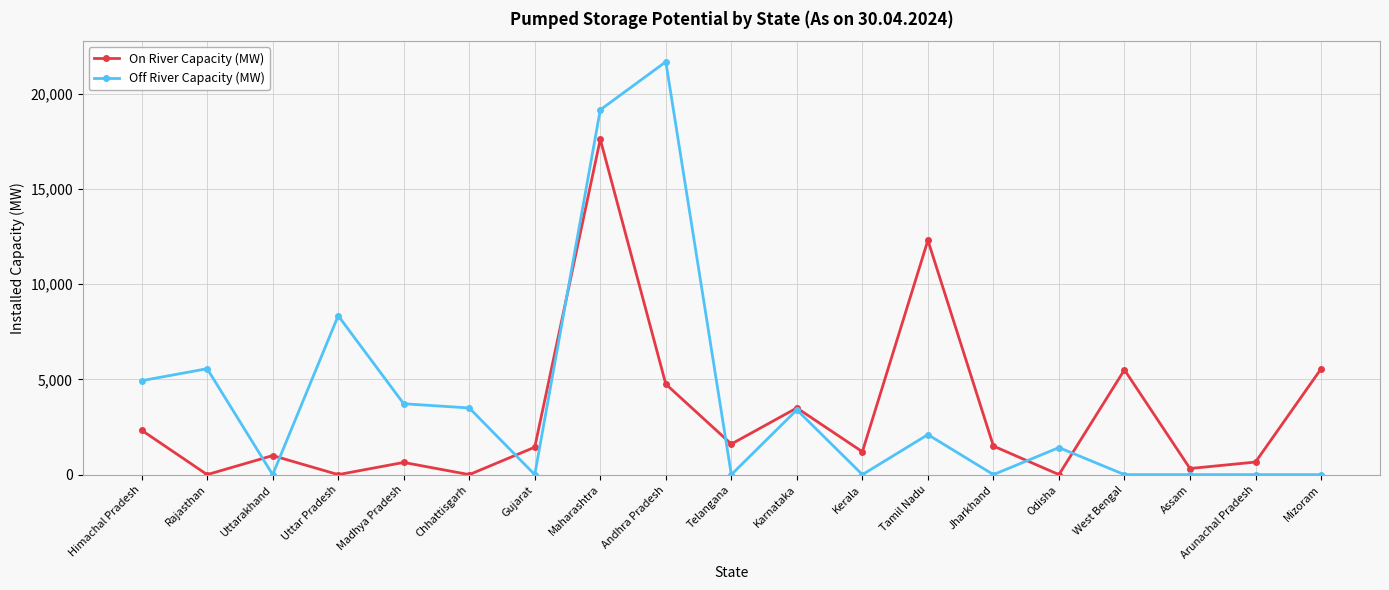

What is the label of the 17th point from the left?

Assam